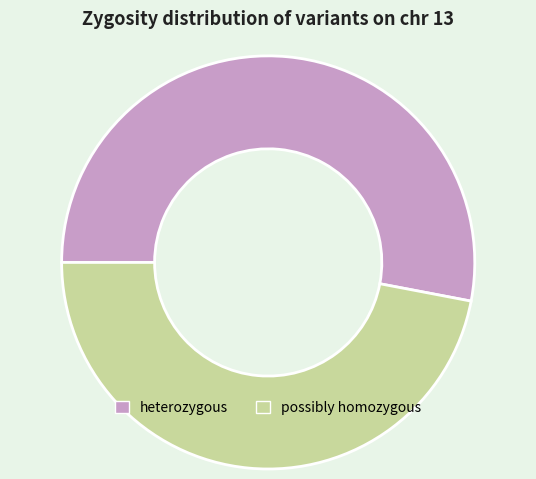

Rank the categories by value from highest to lowest.

heterozygous, possibly homozygous